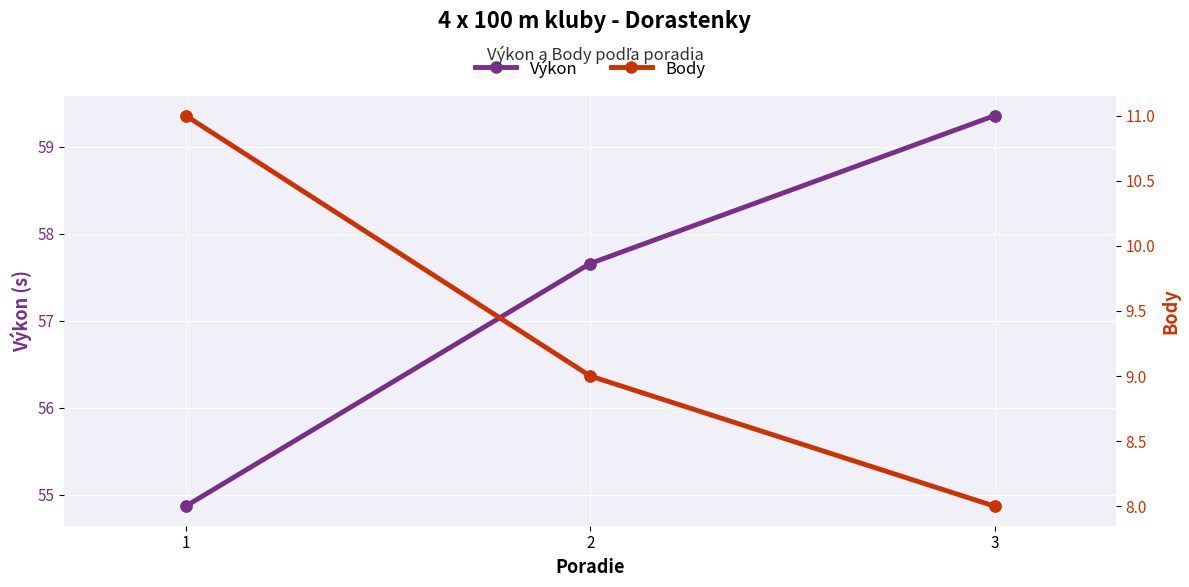

Is the value of Výkon at 1 greater than the value of Body at 2?

Yes